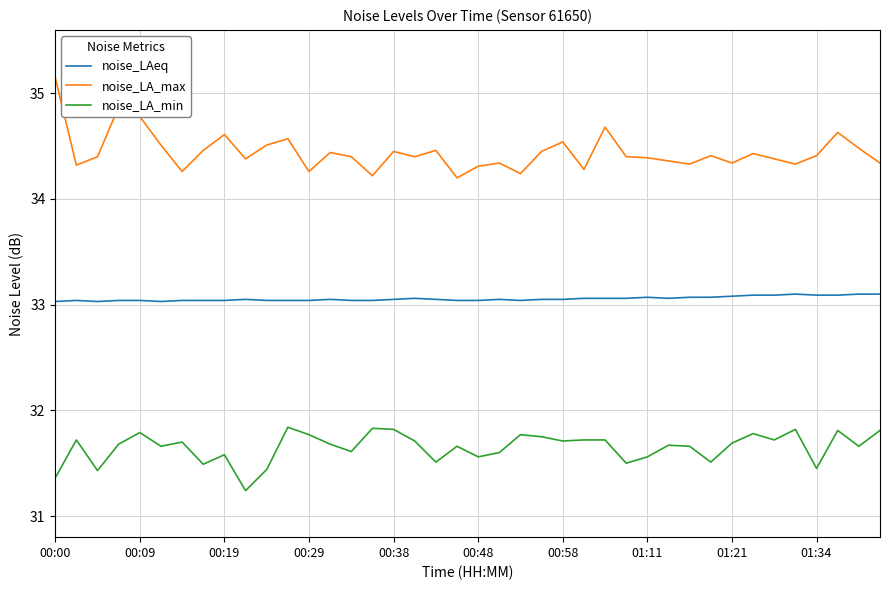

What is the smallest value displayed?

31.2